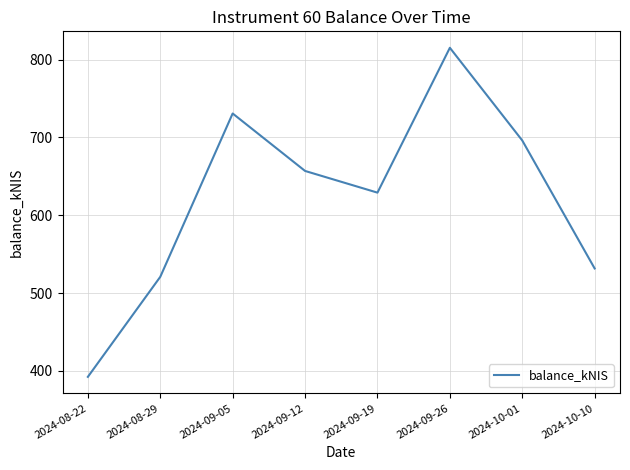

True or false: the data shows 823.0 at 2024-09-19.

False